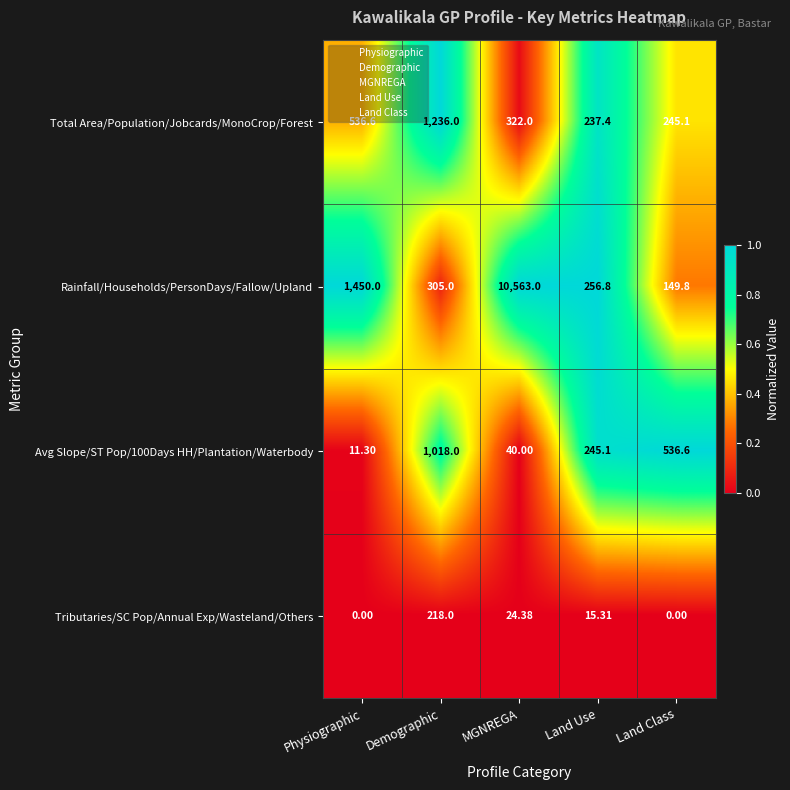

Between MGNREGA and Land Class, which series saw the biggest shift?

Rainfall/Households/PersonDays/Fallow/Upland